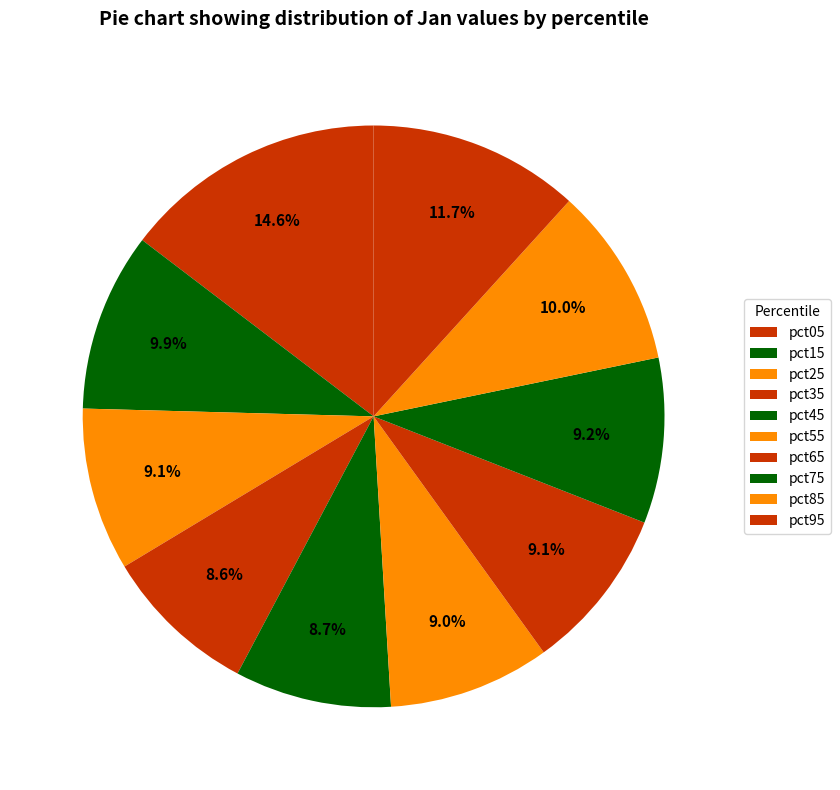

What is the smallest slice in the pie chart?

pct35